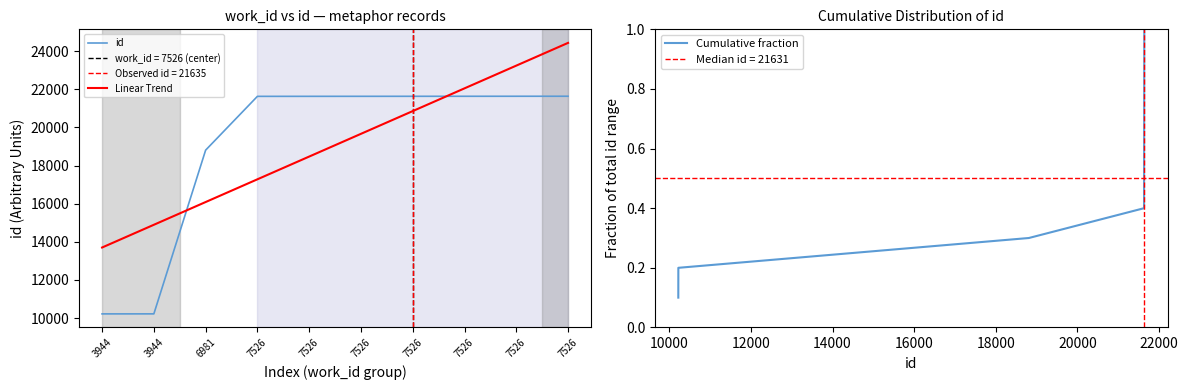

Reading right to left, list all the values displayed in this chart.

id: 7526=21636.0	7526=21635.0	7526=21634.0	7526=21633.0	7526=21632.0	7526=21631.0	7526=21630.0	6981=18809.0	3944=10224.0	3944=10223.0
Linear Trend: 7526=24434.0	7526=23241.7	7526=22049.4	7526=20857.1	7526=19664.8	7526=18472.6	7526=17280.3	6981=16088.0	3944=14895.7	3944=13703.4
Cumulative fraction: 7526=1.0	7526=0.9	7526=0.8	7526=0.7	7526=0.6	7526=0.5	7526=0.4	6981=0.3	3944=0.2	3944=0.1